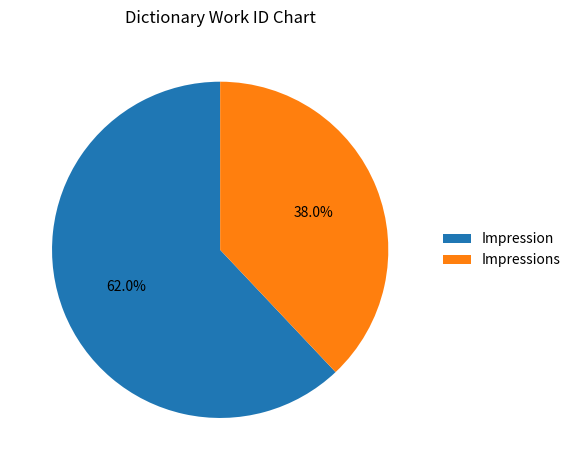

How many slices are in this pie chart?

2